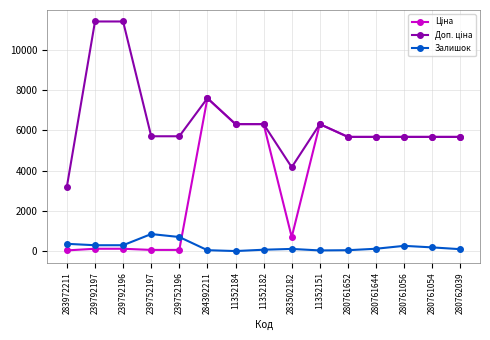

Is it true that Залишок equals 115.0 at 280761644?

True